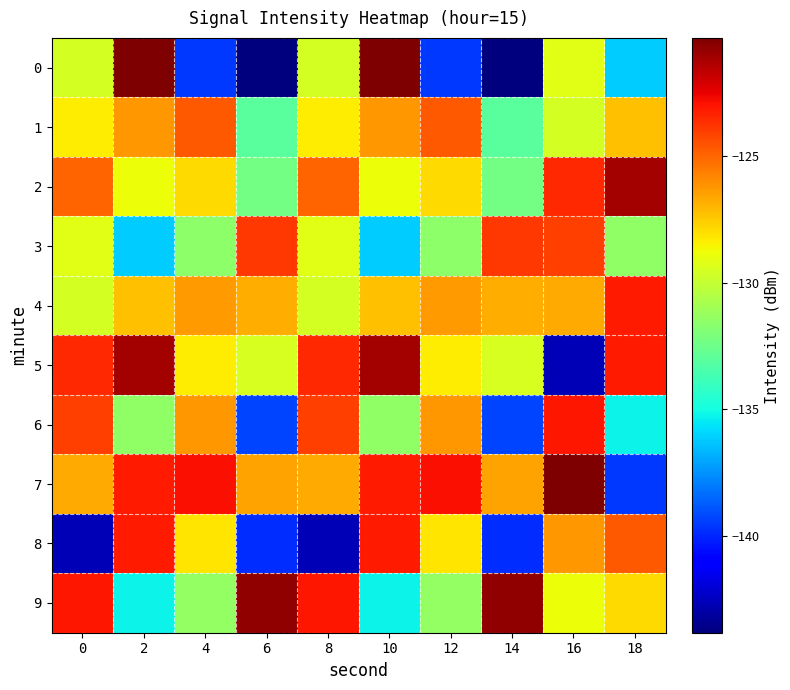

Rank the series by their maximum value, from highest to lowest.

0, 7, 9, 2, 5, 6, 8, 4, 3, 1